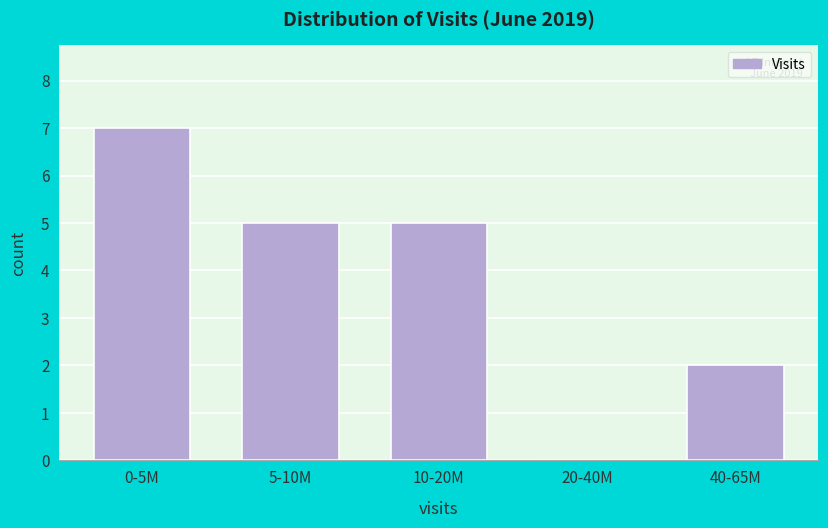

Reading right to left, what are all the values shown in this chart?

40-65M=2	20-40M=0	10-20M=5	5-10M=5	0-5M=7